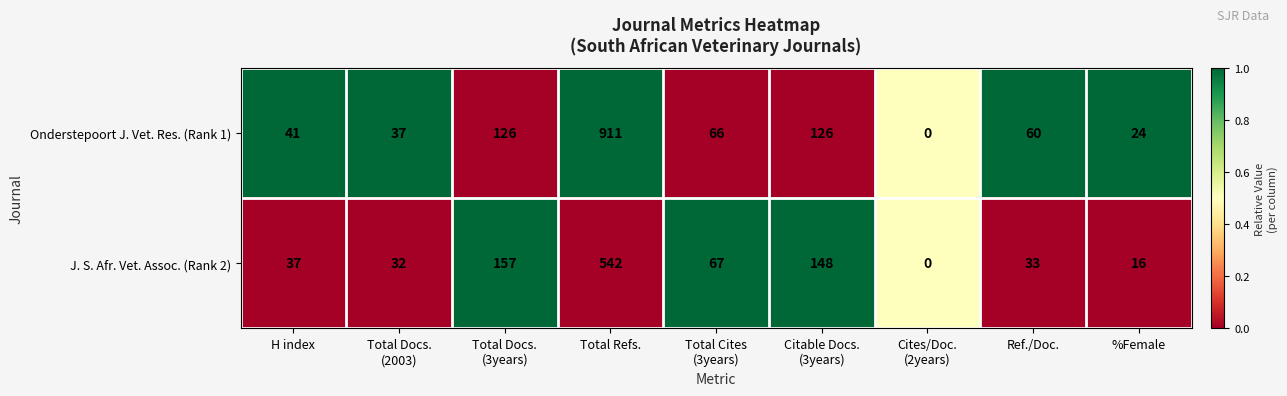

Which series has the widest spread of values?

Onderstepoort J. Vet. Res. (Rank 1)